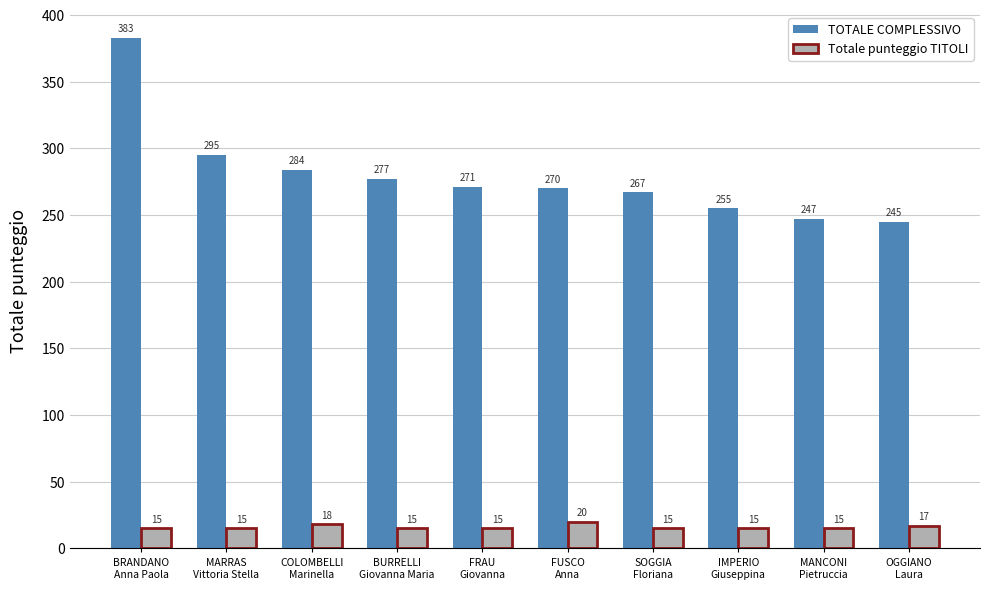

What are all the series names shown in the legend?

TOTALE COMPLESSIVO, Totale punteggio TITOLI